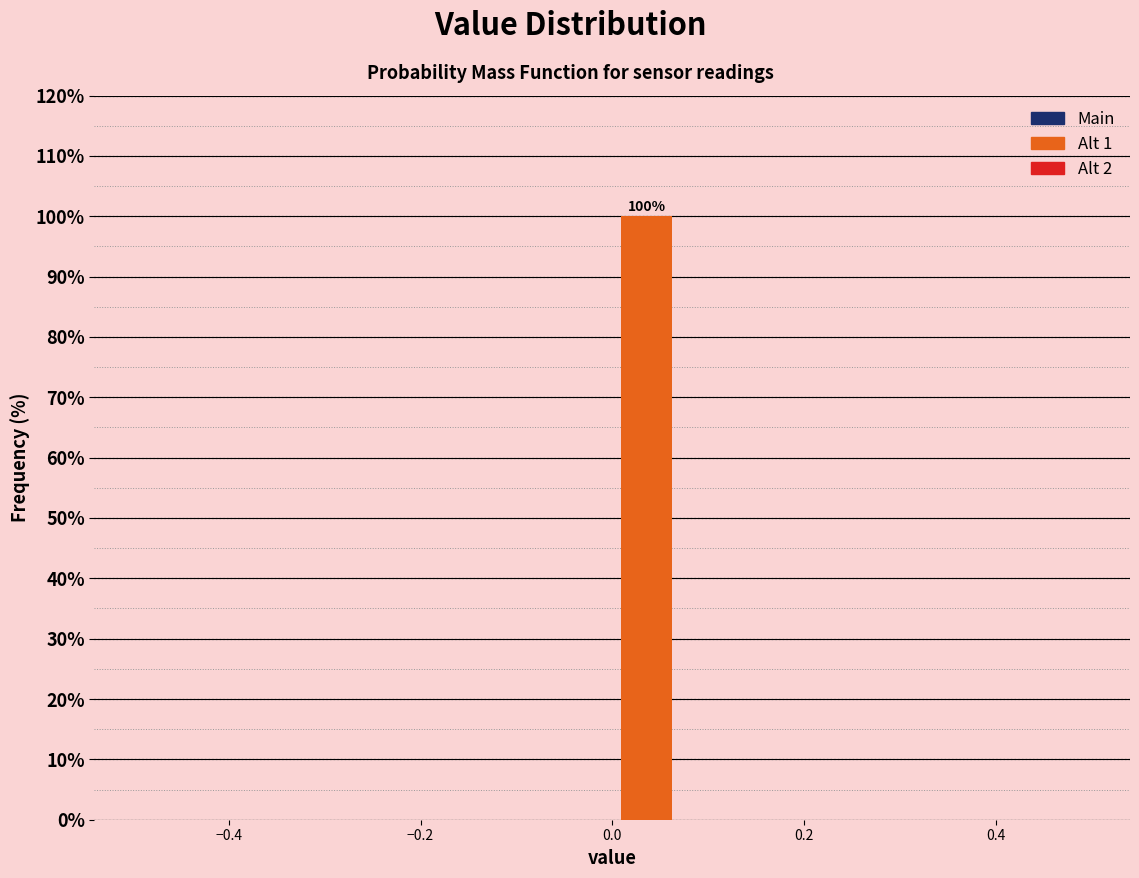

Read against the x-axis, roughly where is the centre of the tallest bar?

0.04